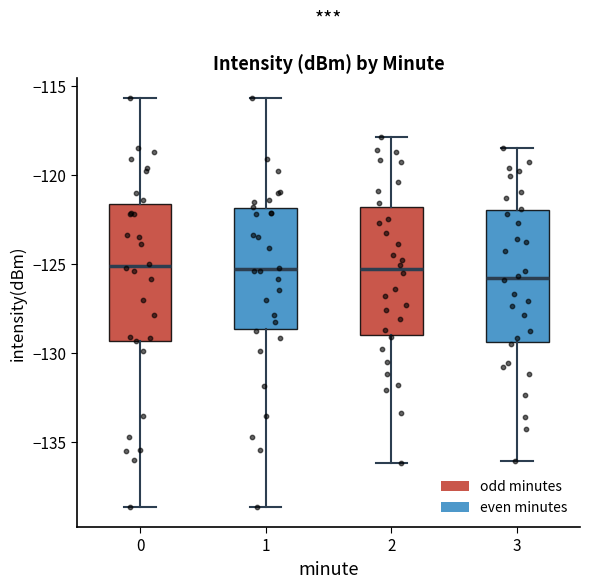

Reading left to right, transcribe this box plot: for each box, give where its median line is, the range the box spans, and where its two whiskers end, as read against the y-axis. The values are not printed on the chart, so give them approximately, as read against the axis.

0: median -125.0, box -129.5 to -121.5, whiskers -138.5 to -115.5
1: median -125.5, box -128.5 to -122.0, whiskers -138.5 to -115.5
2: median -125.5, box -129.0 to -122.0, whiskers -136.0 to -118.0
3: median -126.0, box -129.5 to -122.0, whiskers -136.0 to -118.5